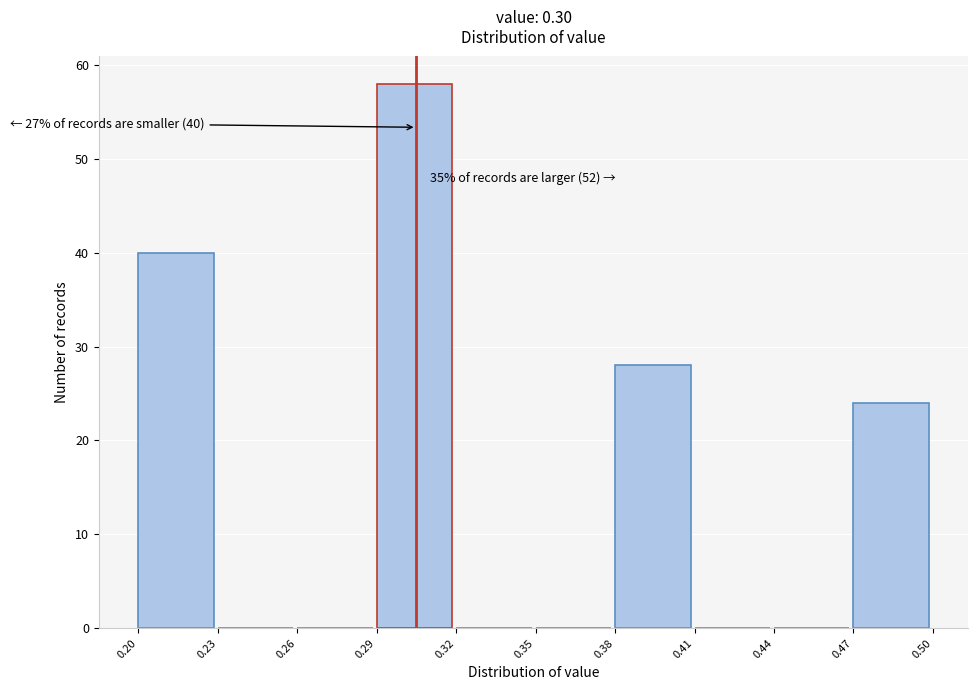

Which range on the x-axis has the tallest bar?

0.29 to 0.32